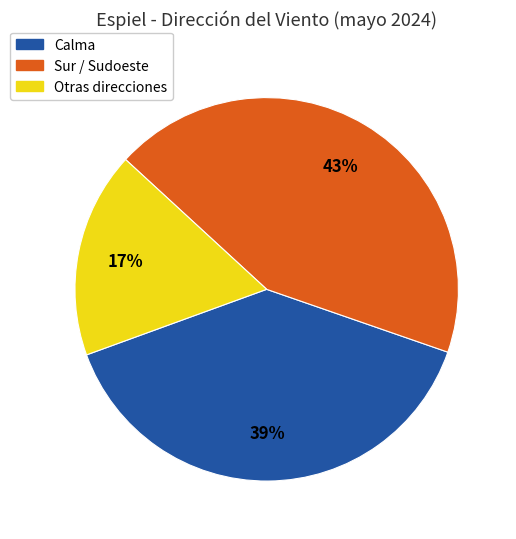

Does any single category account for the majority?

No